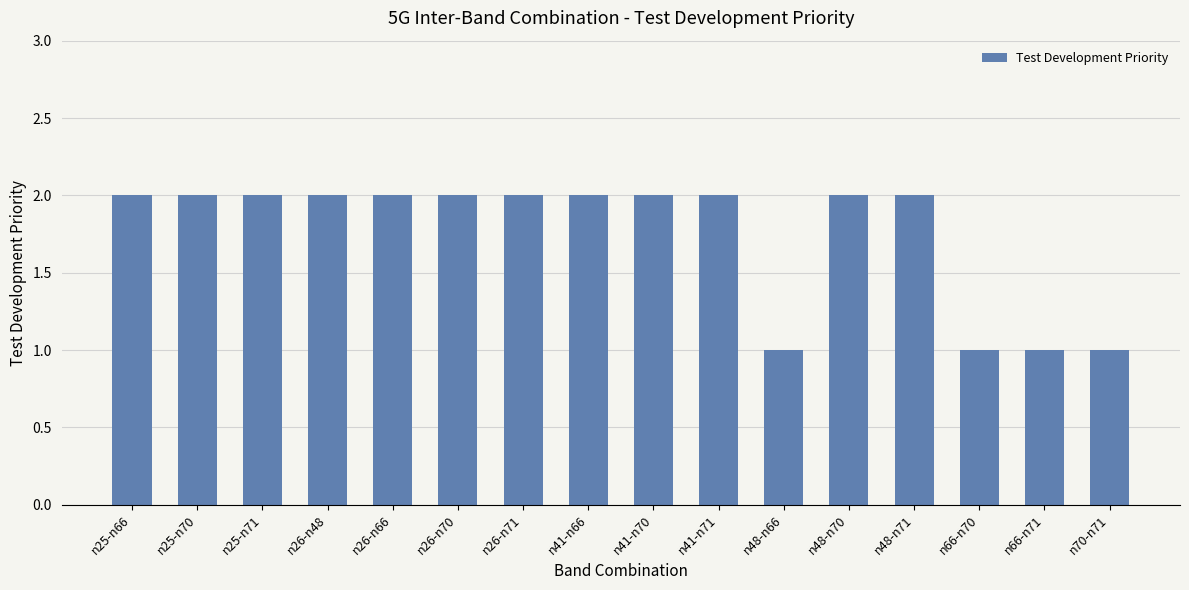

Count the values in the range 2 to 3.

12